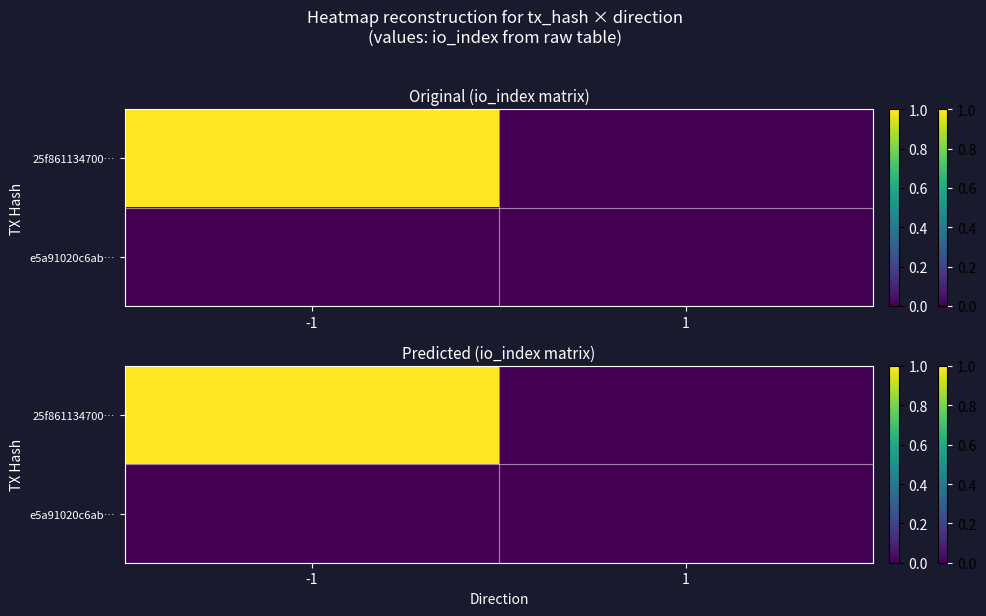

Rank the series at -1 from highest to lowest value.

25f861134700…, e5a91020c6ab…